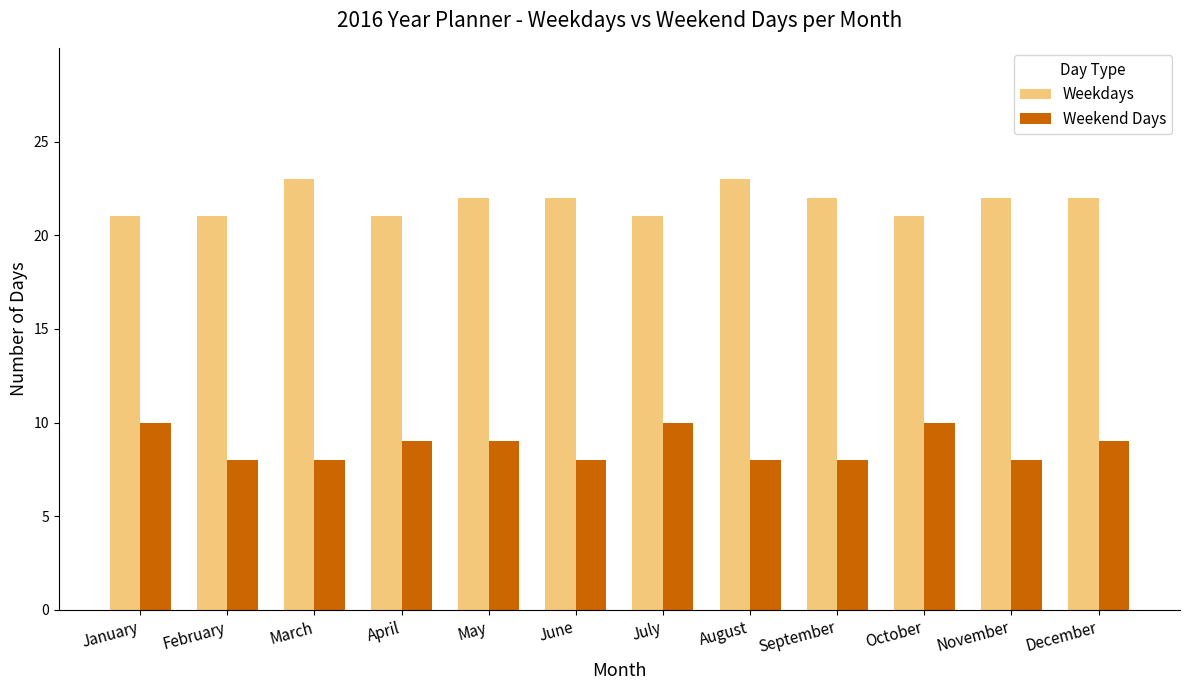

Does the chart contain any negative values?

No